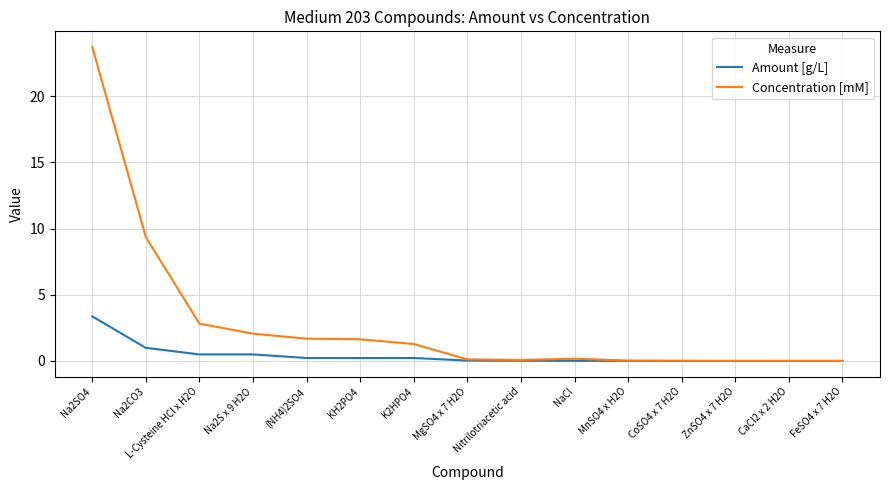

What is the highest value of the Amount [g/L] series?

3.4